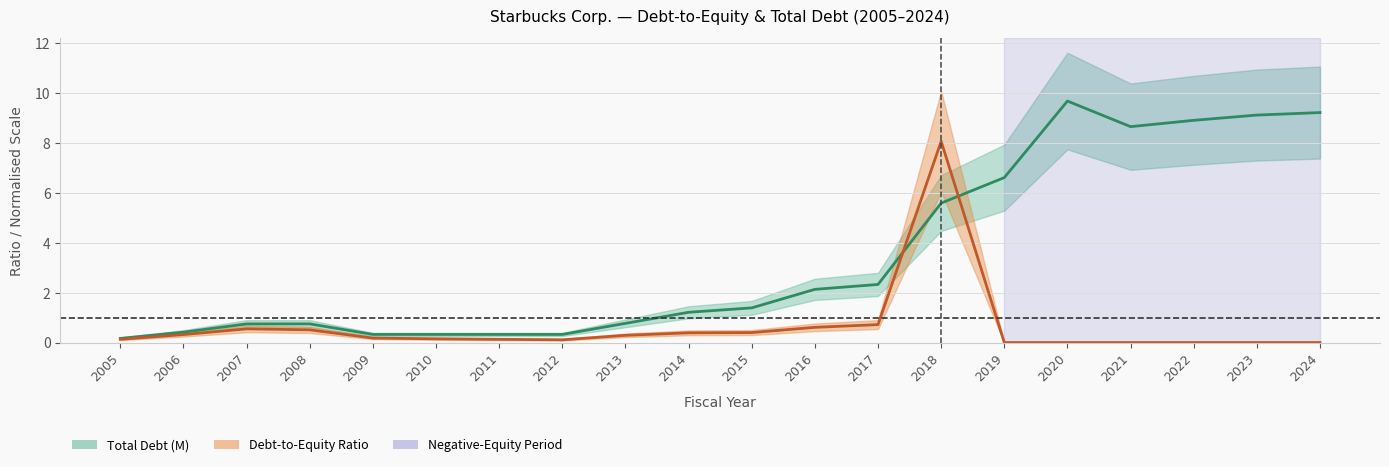

Reading left to right, list all the values displayed in this chart.

Total Debt (M): 0.2	0.4	0.7	0.7	0.3	0.3	0.3	0.3	0.8	1.2	1.4	2.1	2.3	5.6	6.6	9.7	8.7	8.9	9.1	9.2
Debt-to-Equity Ratio: 0.1	0.3	0.6	0.5	0.2	0.1	0.1	0.1	0.3	0.4	0.4	0.6	0.7	8.1	0.0	0.0	0.0	0.0	0.0	0.0